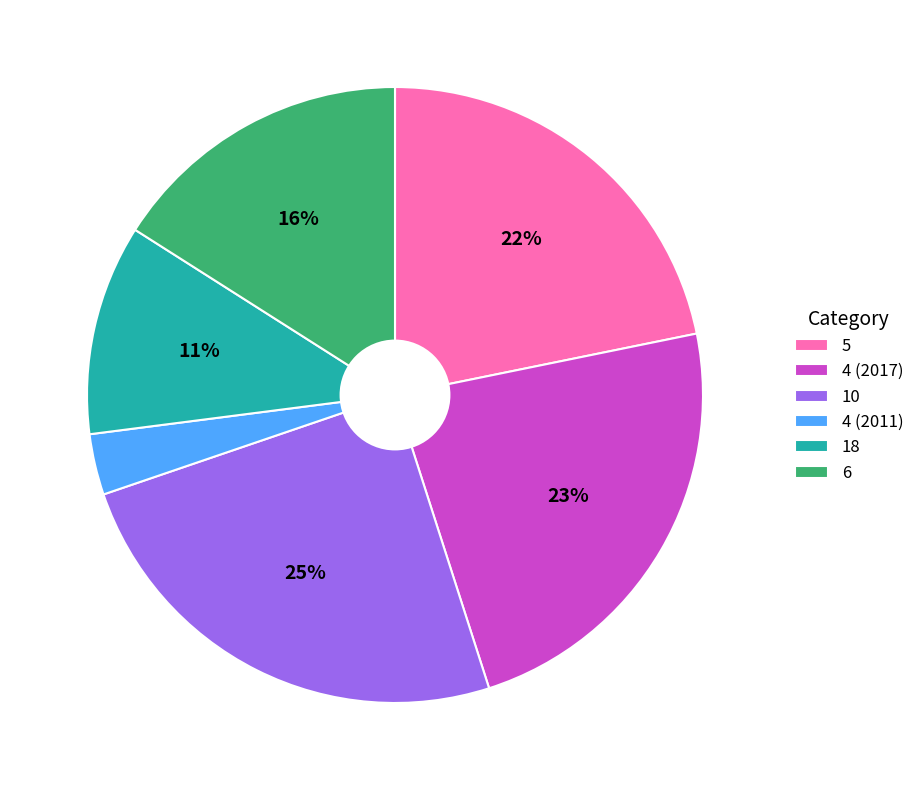

Is there any slice that represents more than half of the pie?

No